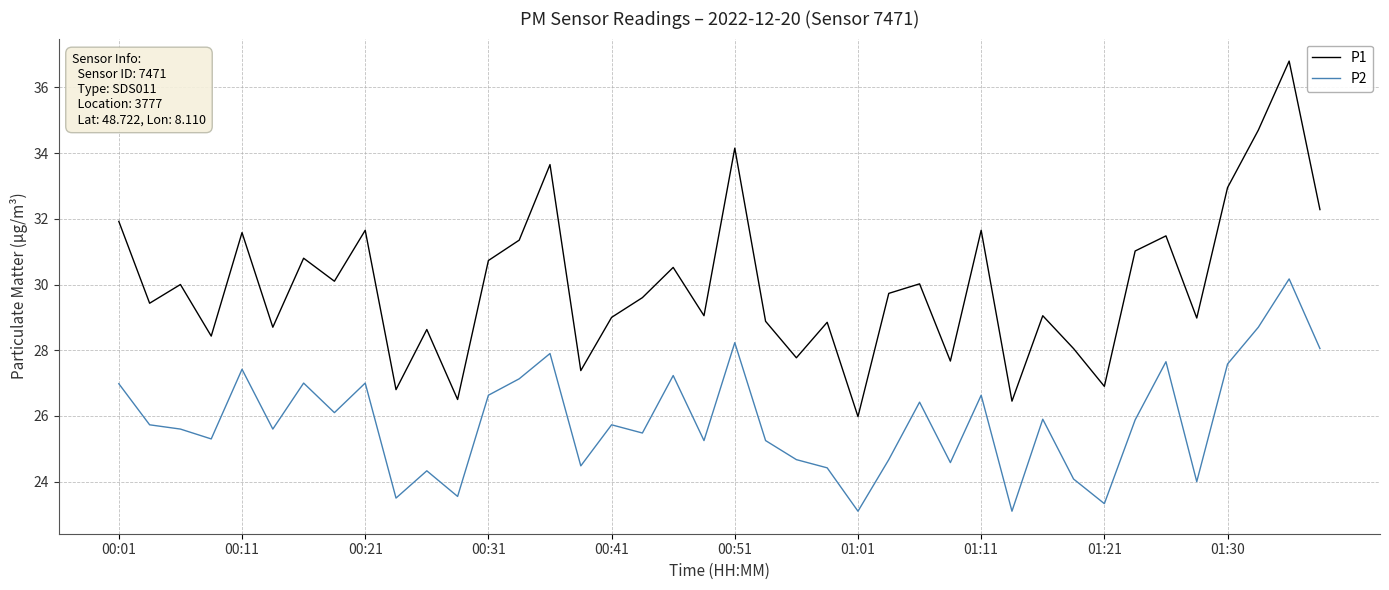

What is the minimum value shown in the chart?

23.1